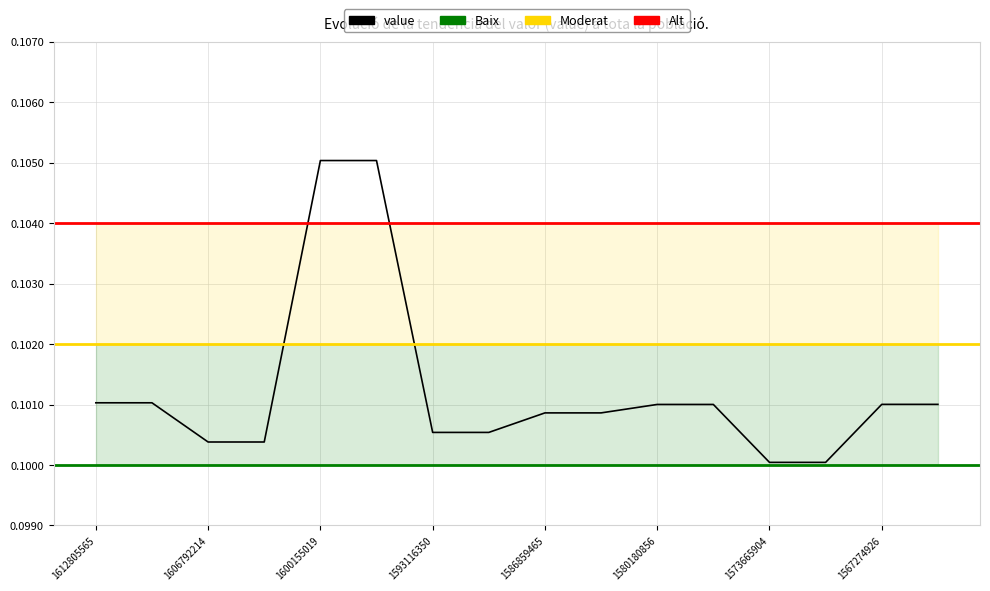

True or false: value and Alt intersect in this chart.

True